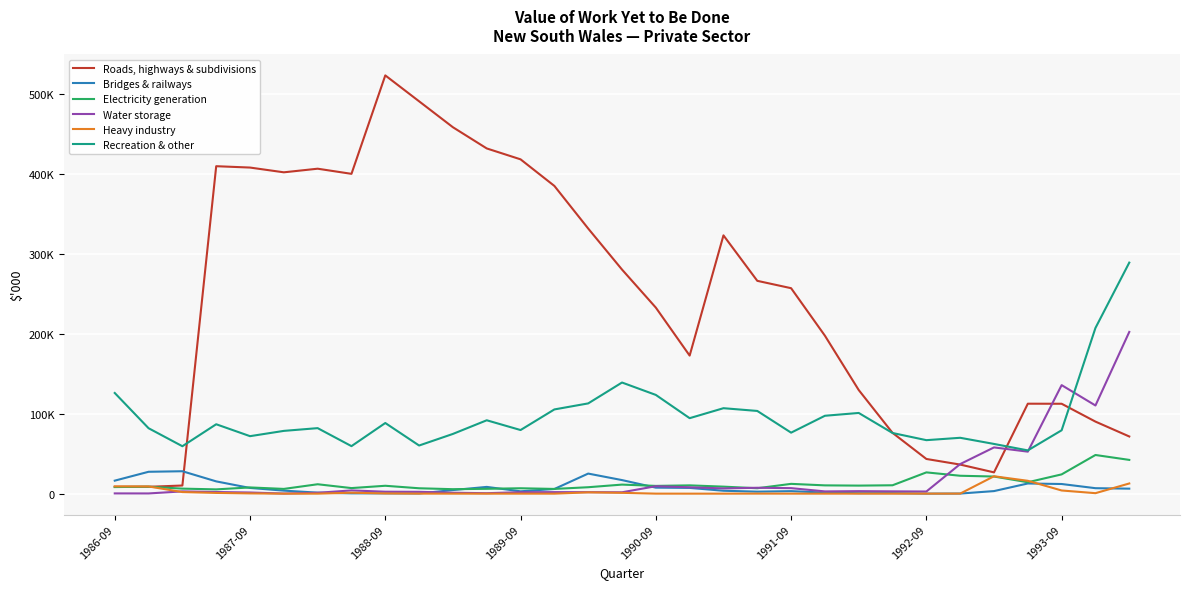

Does the chart display data point markers on the line(s)?

No